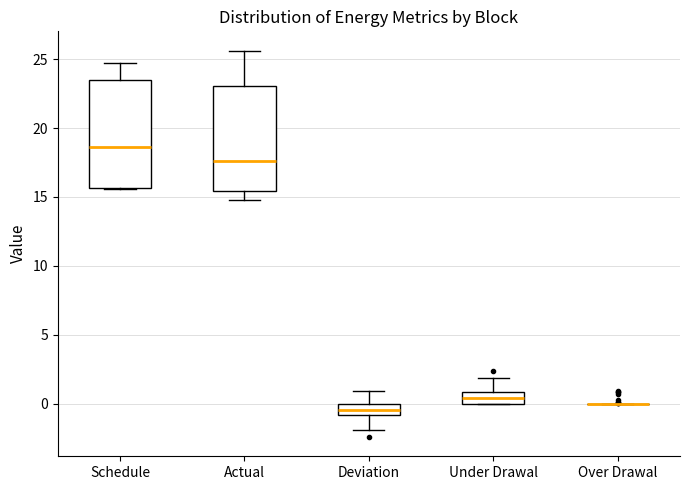

Reading left to right, transcribe this box plot: for each box, give where its median line is, the range the box spans, and where its two whiskers end, as read against the y-axis. The values are not printed on the chart, so give them approximately, as read against the axis.

Schedule: median 18.5, box 15.5 to 23.5, whiskers 15.5 to 24.5
Actual: median 17.5, box 15.5 to 23.0, whiskers 15.0 to 25.5
Deviation: median -0.5, box -1.0 to 0.0, whiskers -2.0 to 1.0
Under Drawal: median 0.5, box 0.0 to 1.0, whiskers 0.0 to 2.0
Over Drawal: box collapsed to a line at 0.0, whiskers 0.0 to 0.0